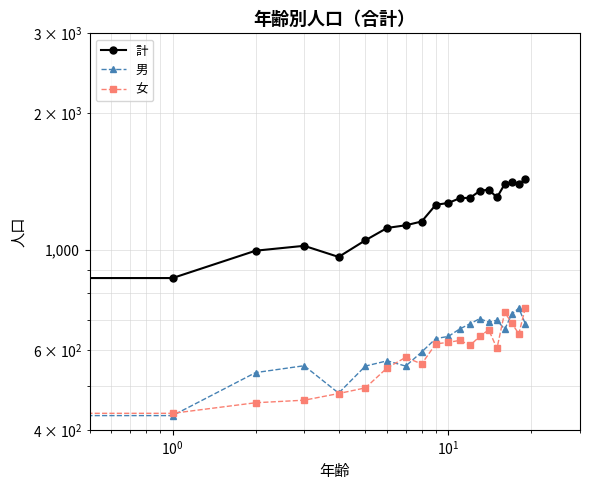

How many categories are shown in the chart?

20